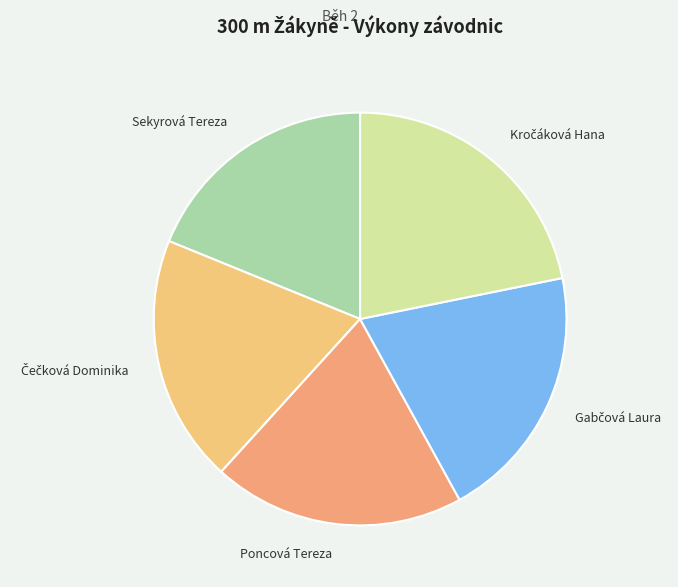

Is the sum of Sekyrová Tereza and Poncová Tereza greater than half?

No